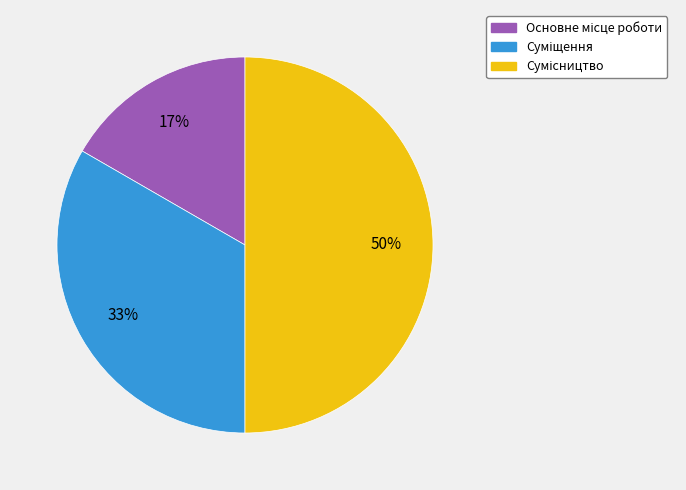

To the nearest percent, what is the difference between the largest and smallest slice percentages?

33%